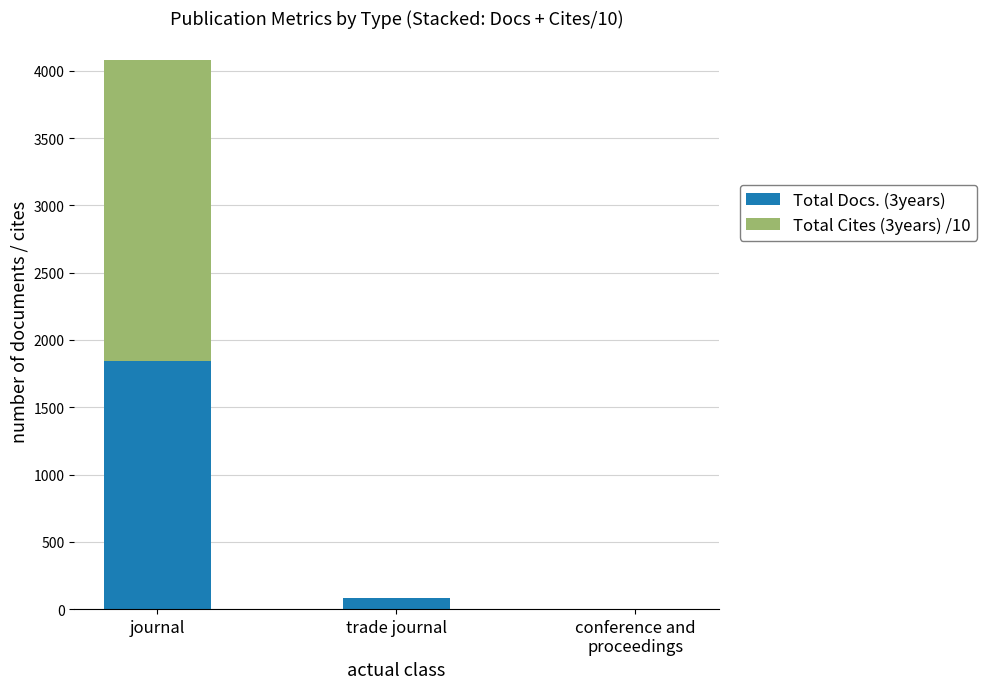

At which label is Total Docs. (3years) closest to 923?

trade journal